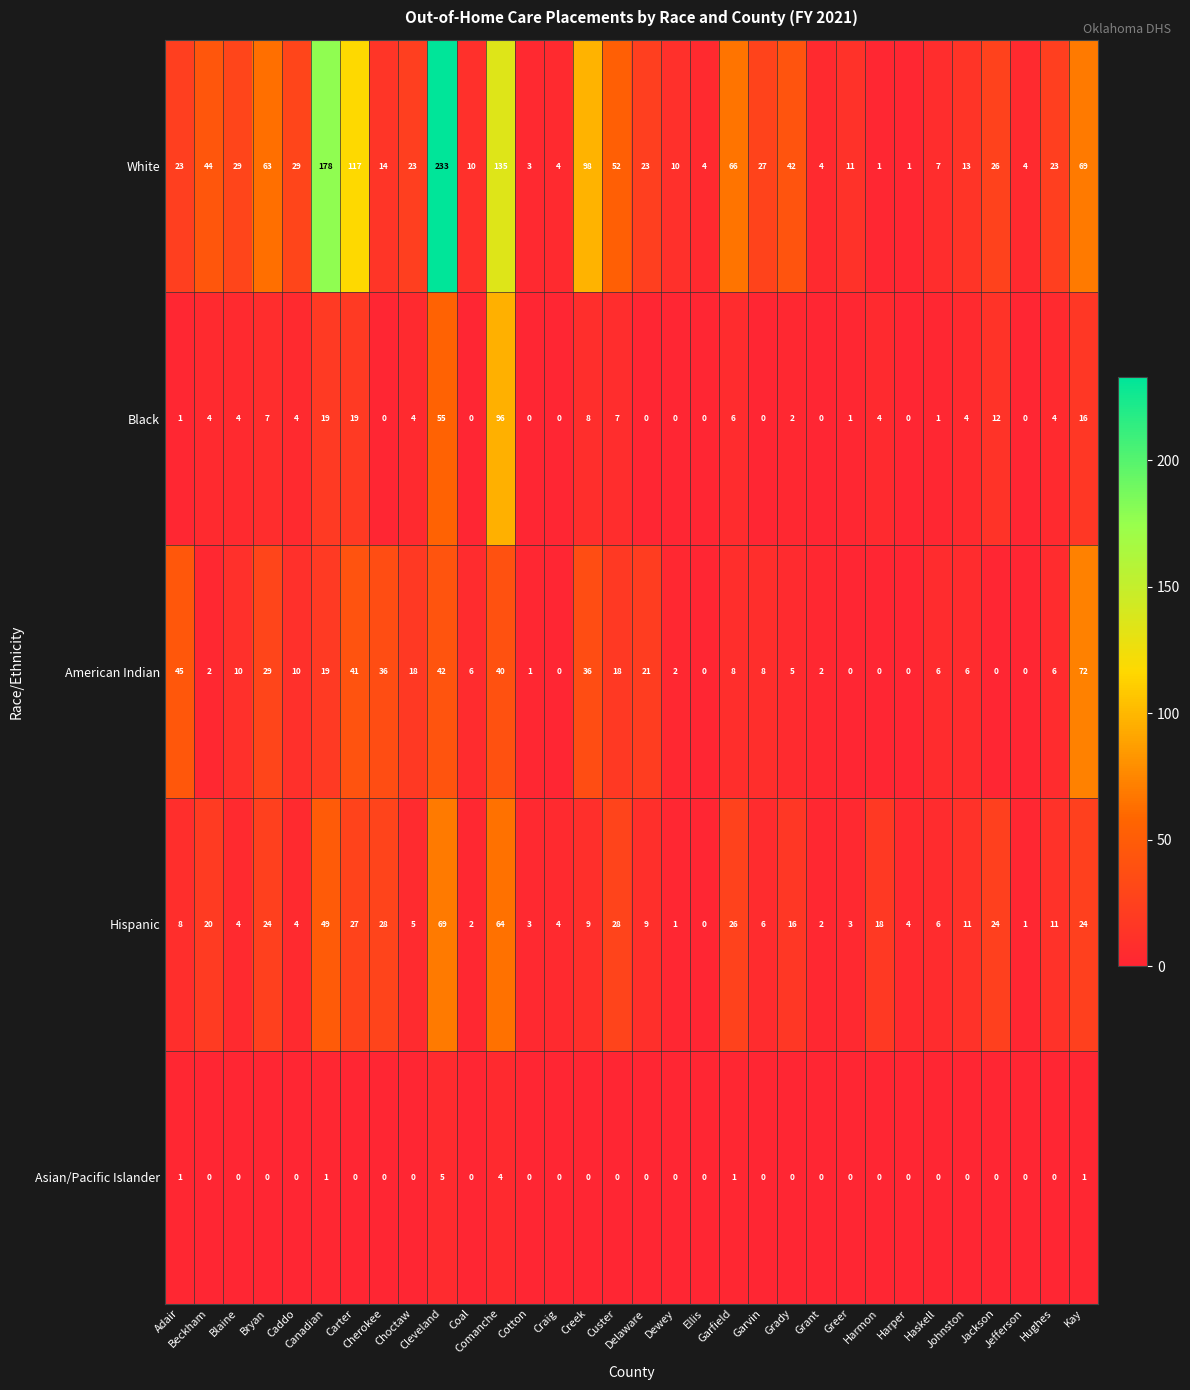

How many positive values does the Black series have?

21